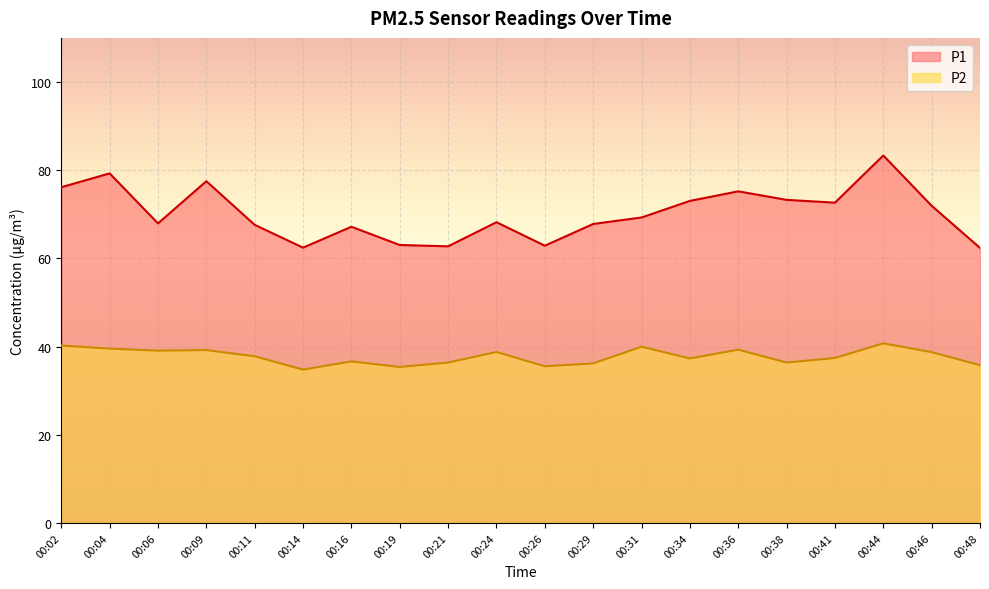

Reading left to right, transcribe all the data shown in this chart.

P1: 00:02=76.1	00:04=79.3	00:06=67.9	00:09=77.5	00:11=67.6	00:14=62.4	00:16=67.2	00:19=63.0	00:21=62.7	00:24=68.2	00:26=62.9	00:29=67.8	00:31=69.3	00:34=73.0	00:36=75.2	00:38=73.3	00:41=72.6	00:44=83.3	00:46=71.9	00:48=62.4
P2: 00:02=40.2	00:04=39.5	00:06=39.1	00:09=39.2	00:11=37.8	00:14=34.8	00:16=36.6	00:19=35.4	00:21=36.4	00:24=38.8	00:26=35.5	00:29=36.2	00:31=40.0	00:34=37.3	00:36=39.3	00:38=36.4	00:41=37.4	00:44=40.7	00:46=38.7	00:48=35.8